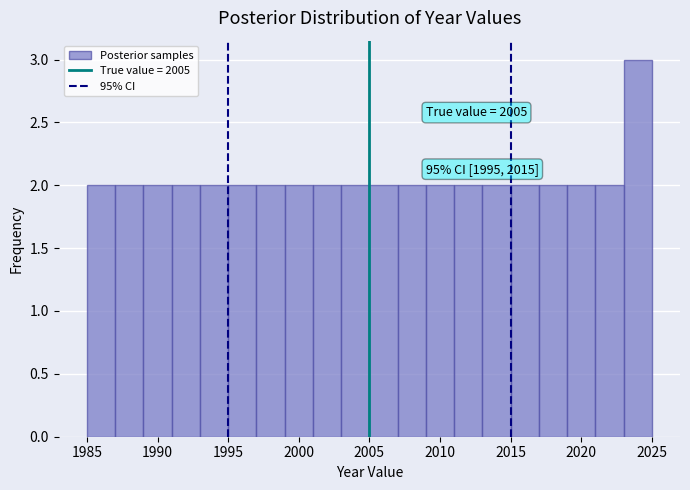

Which range on the x-axis has the tallest bar?

2023 to 2025